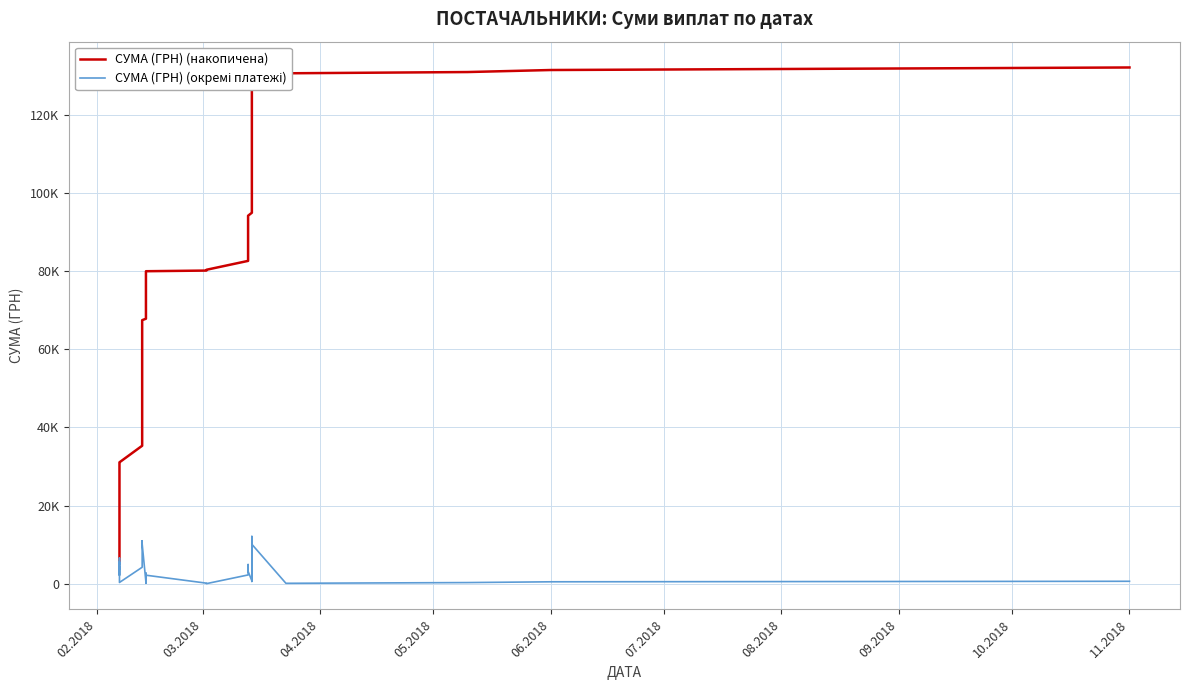

What is the greatest value displayed?

132091.7